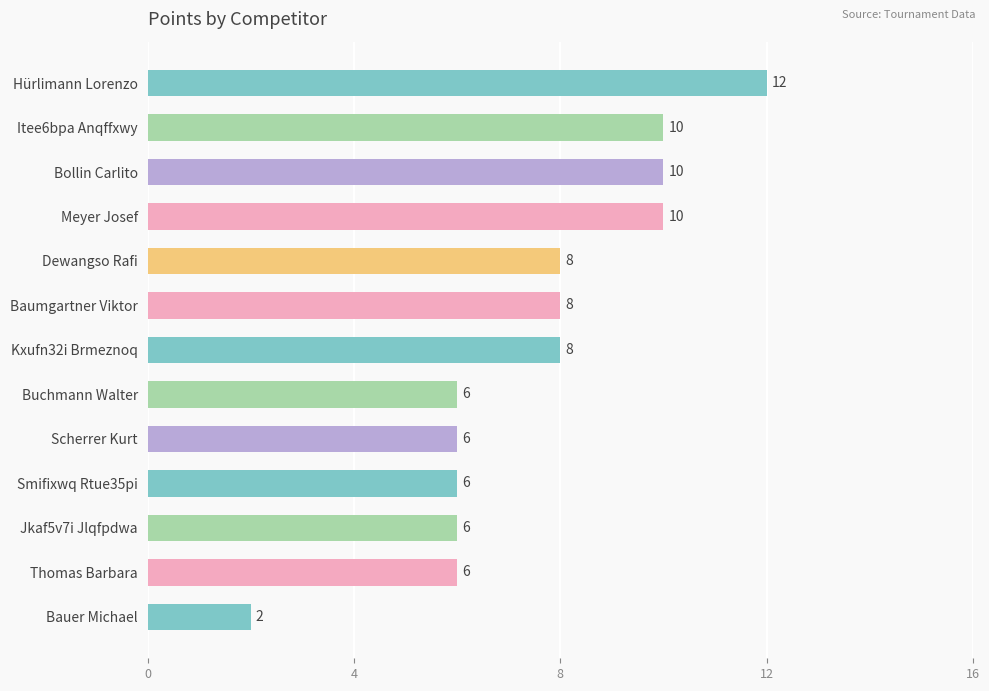

How many values are between 6 and 10?

11